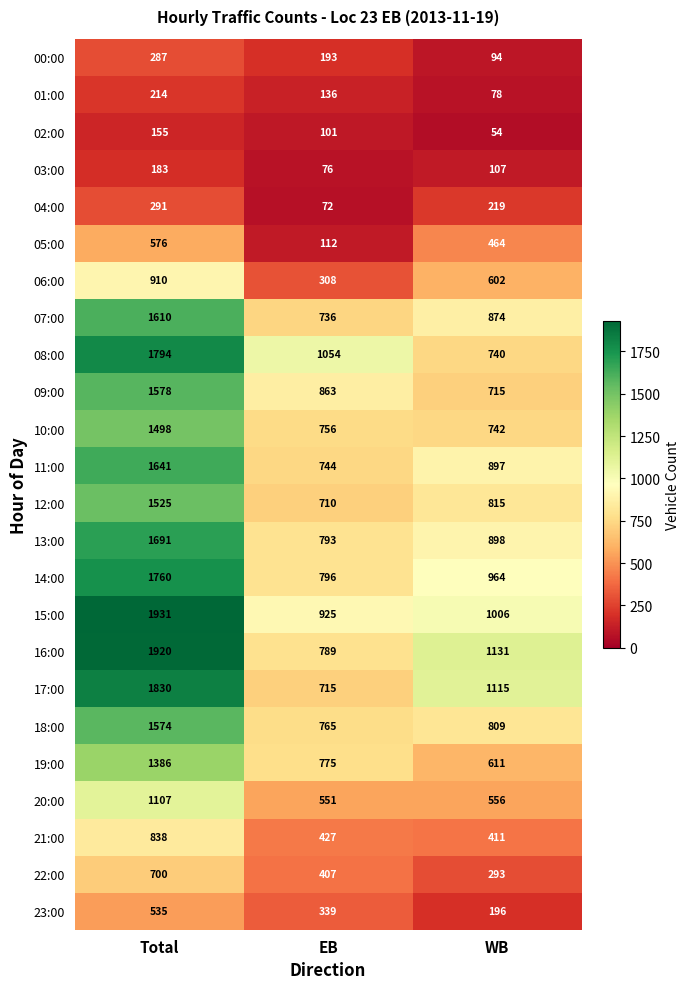

Which category has the highest value across all series?

Total